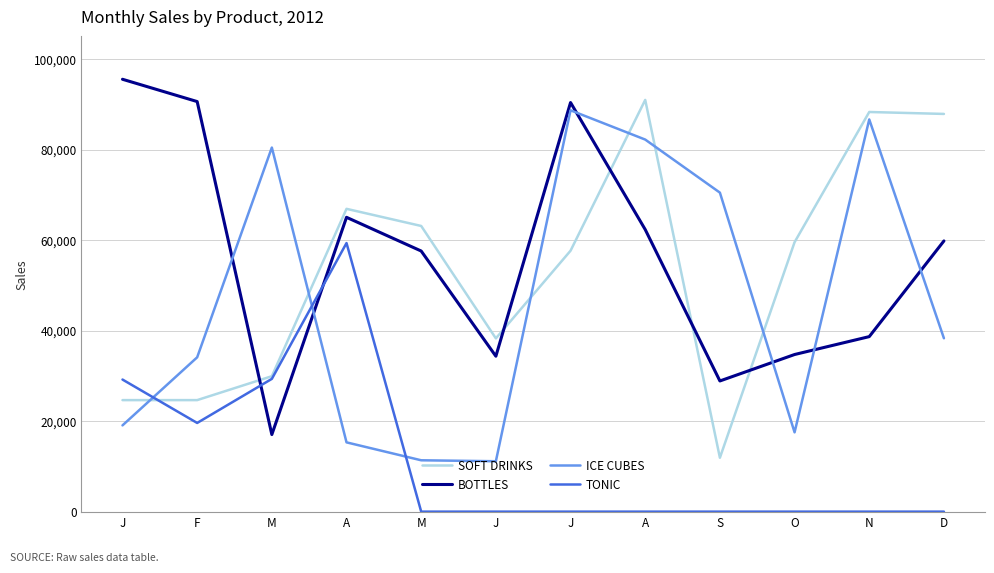

Does the chart display data point markers on the line(s)?

No